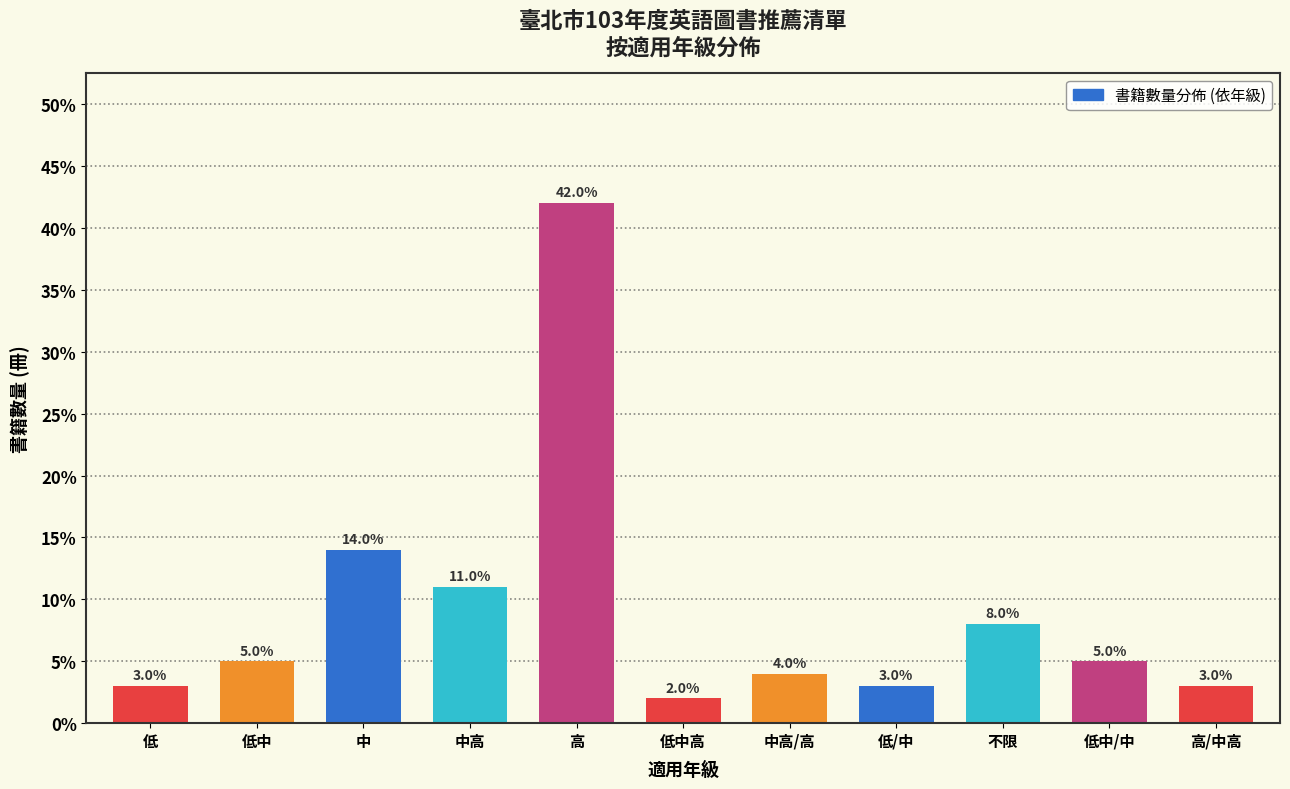

Reading left to right, list all the values displayed in this chart.

低=3.0	低中=5.0	中=14.0	中高=11.0	高=42.0	低中高=2.0	中高/高=4.0	低/中=3.0	不限=8.0	低中/中=5.0	高/中高=3.0